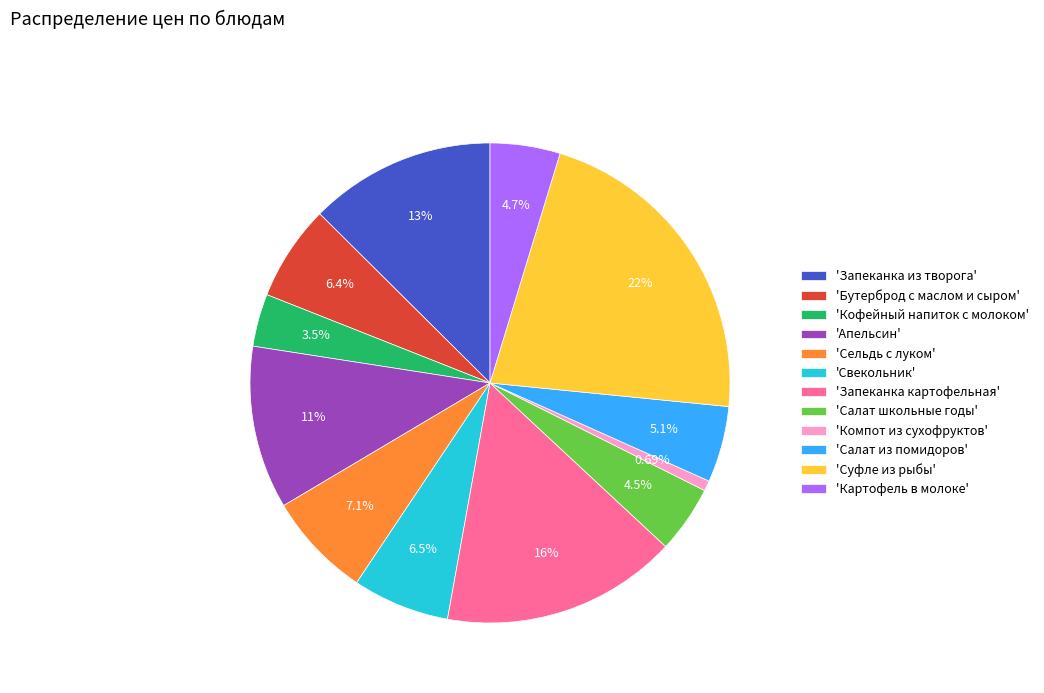

What is the ratio of the value at 'Салат школьные годы' to the value at 'Кофейный напиток с молоком'?

1.3